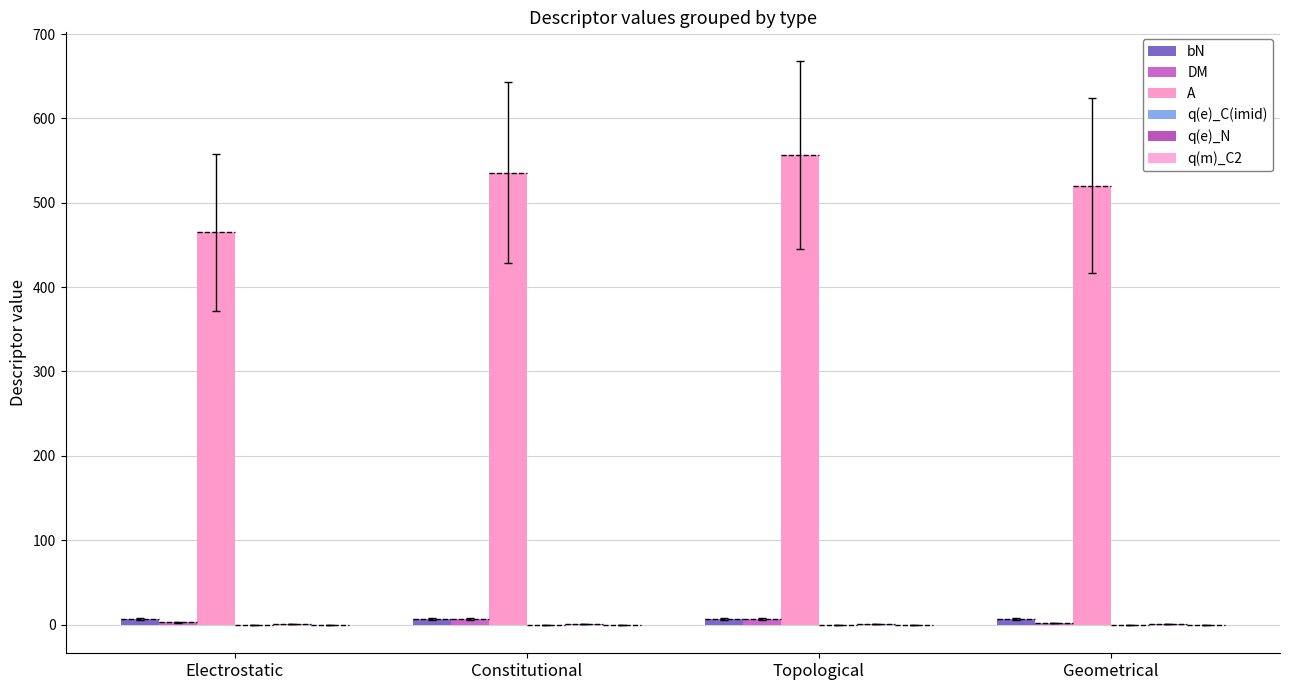

What value does the q(e)_C(imid) series have at Topological?

-0.5